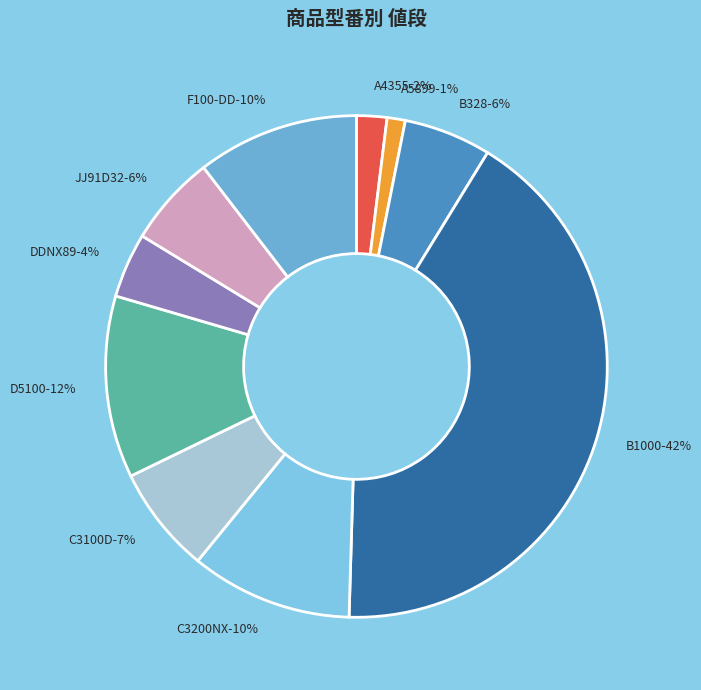

How many slices are in this pie chart?

10